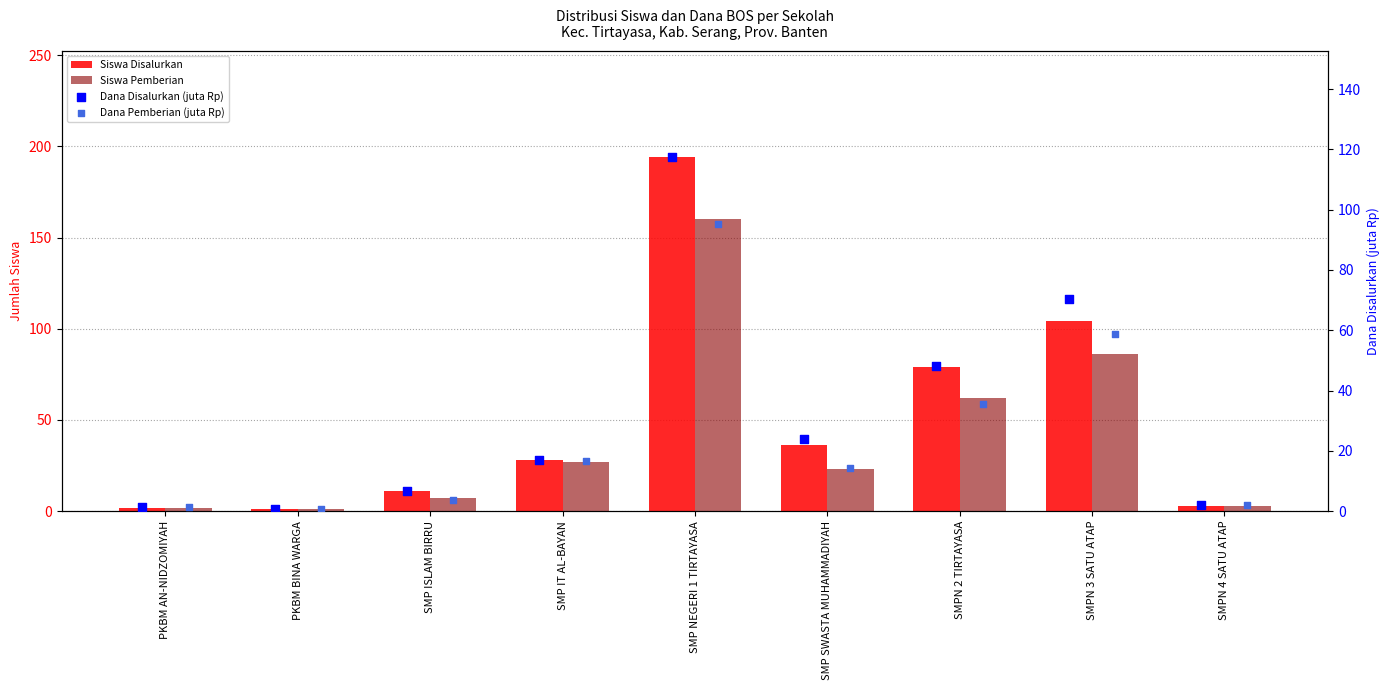

What are all the series names shown in the legend?

Siswa Disalurkan, Siswa Pemberian, Dana Disalurkan (juta Rp), Dana Pemberian (juta Rp)